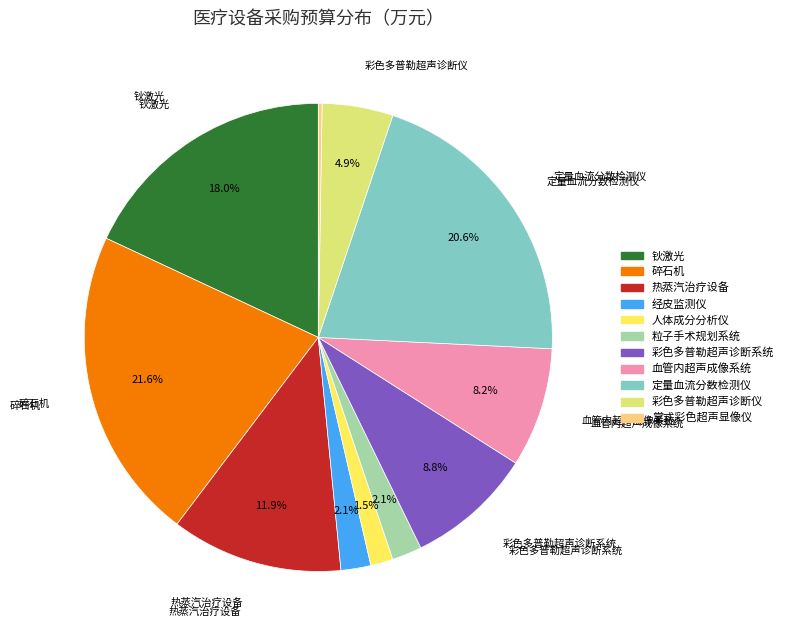

True or false: 热蒸汽治疗设备 accounts for 12% of the total.

True